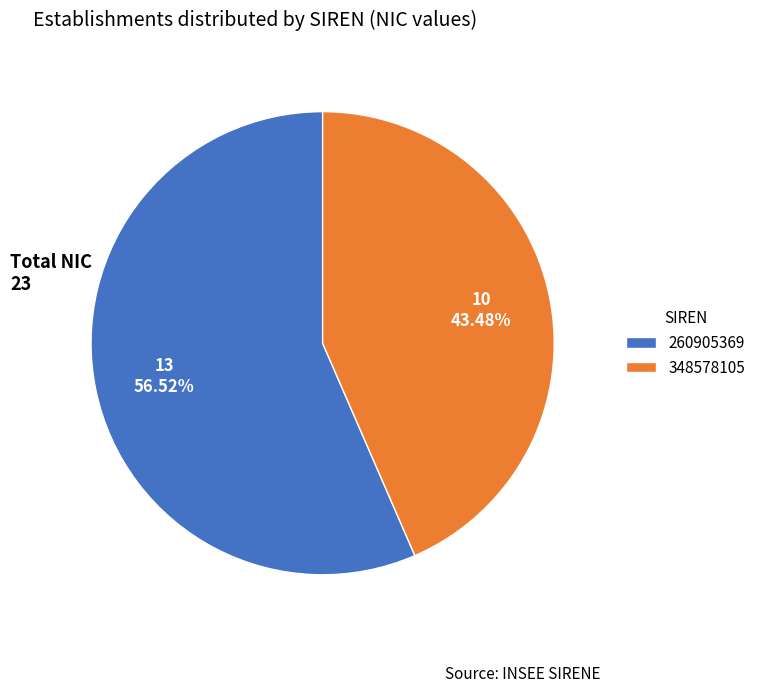

Is there any slice that represents more than half of the pie?

Yes